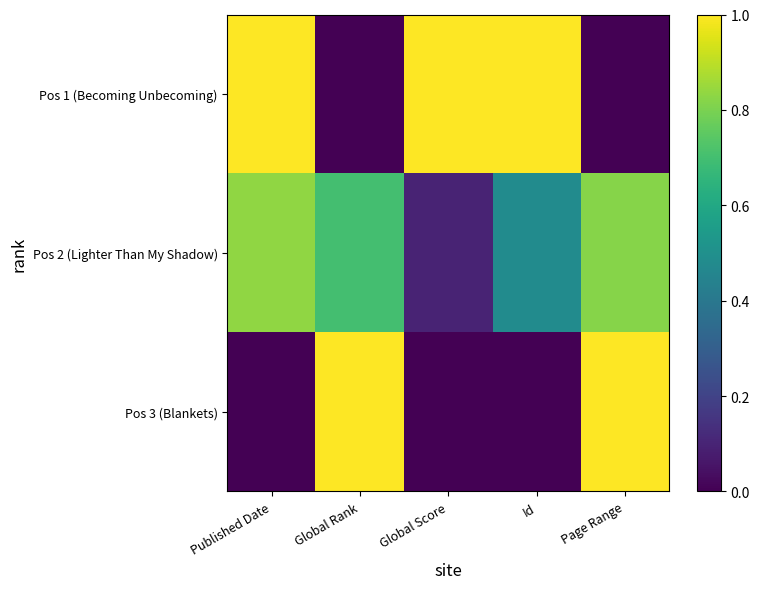

How many series are shown in this chart?

3